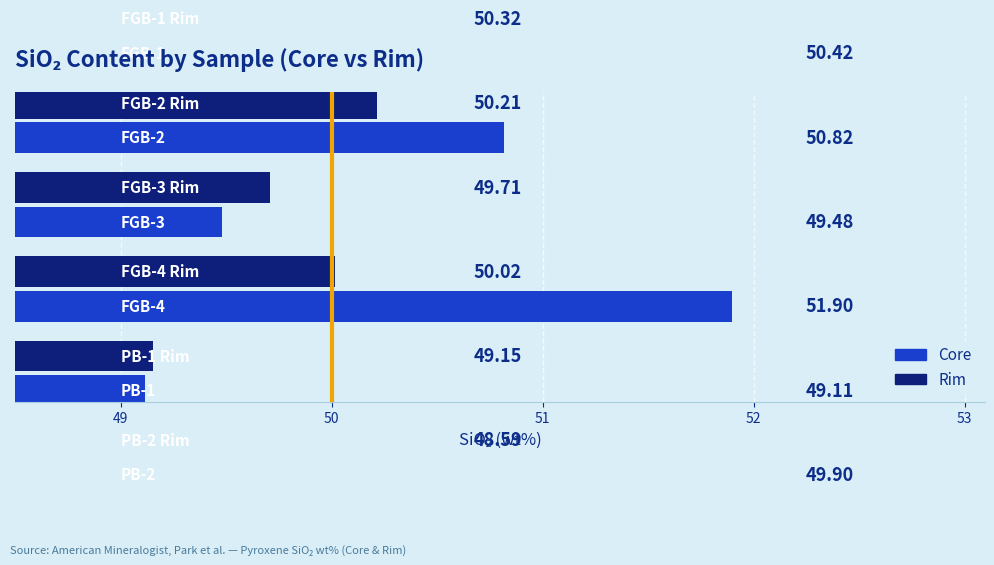

What value does the Core series have at 53?

49.9